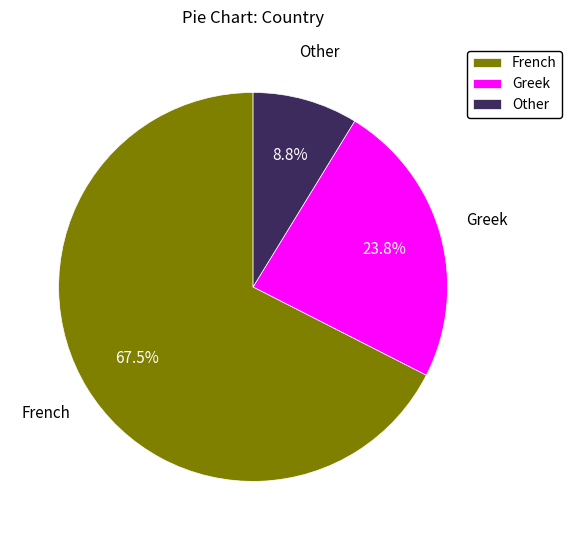

Which slice represents more than half of the pie?

French